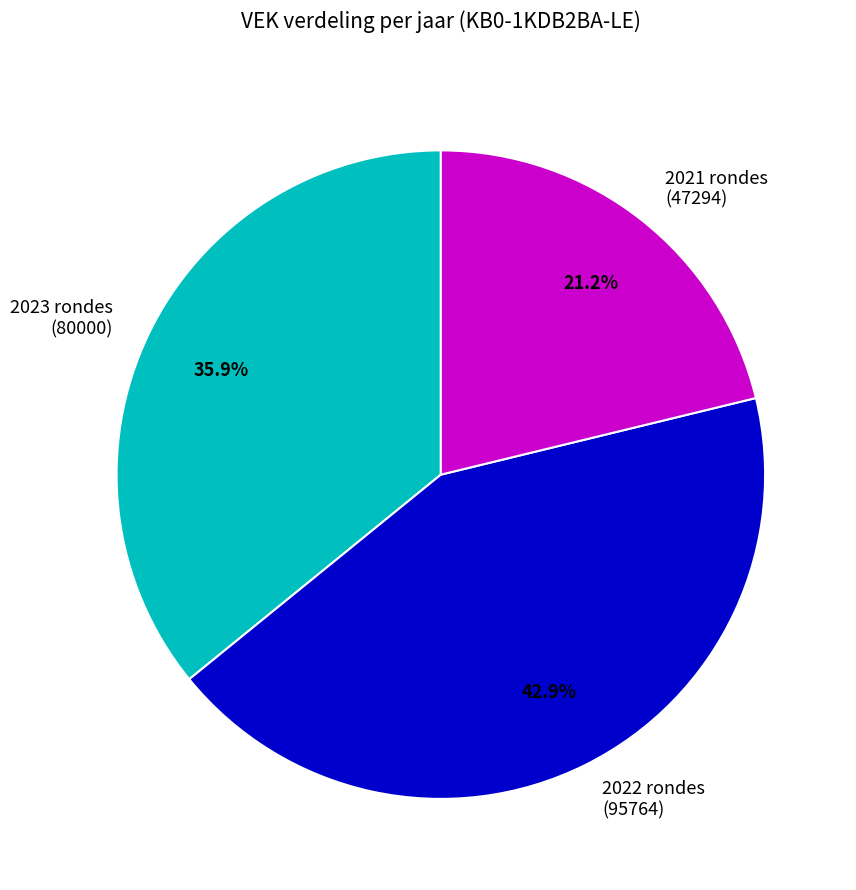

To the nearest percent, what is the average slice percentage?

33%